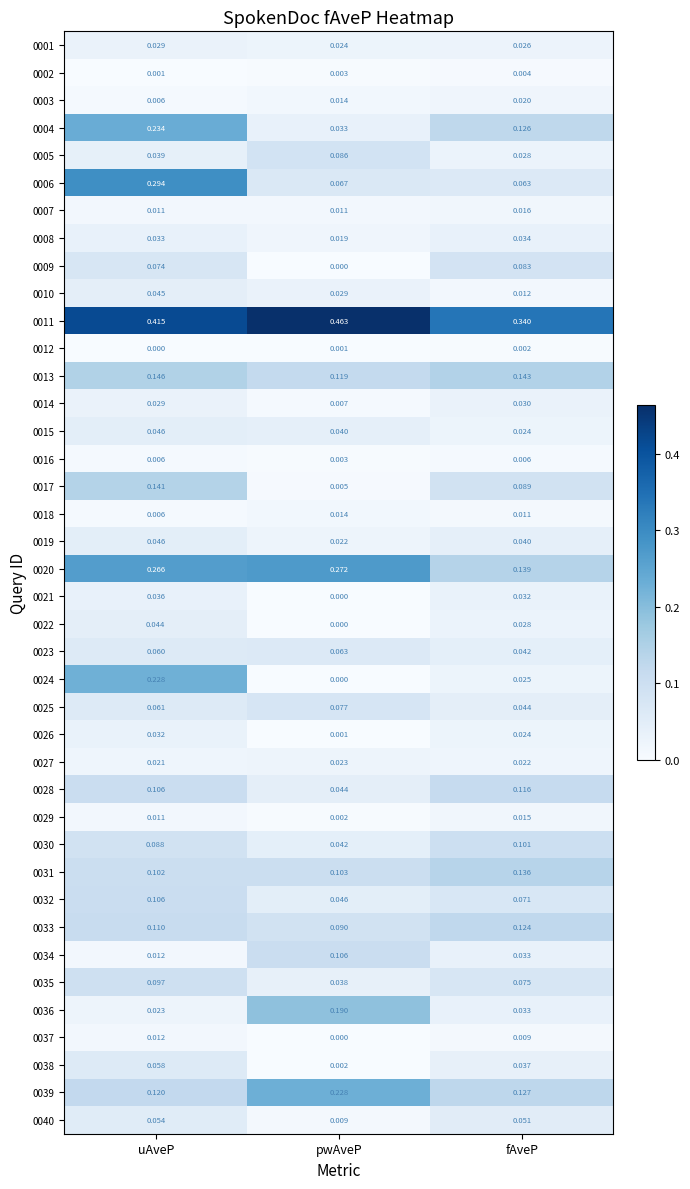

At which category is the sum across all series the highest?

uAveP